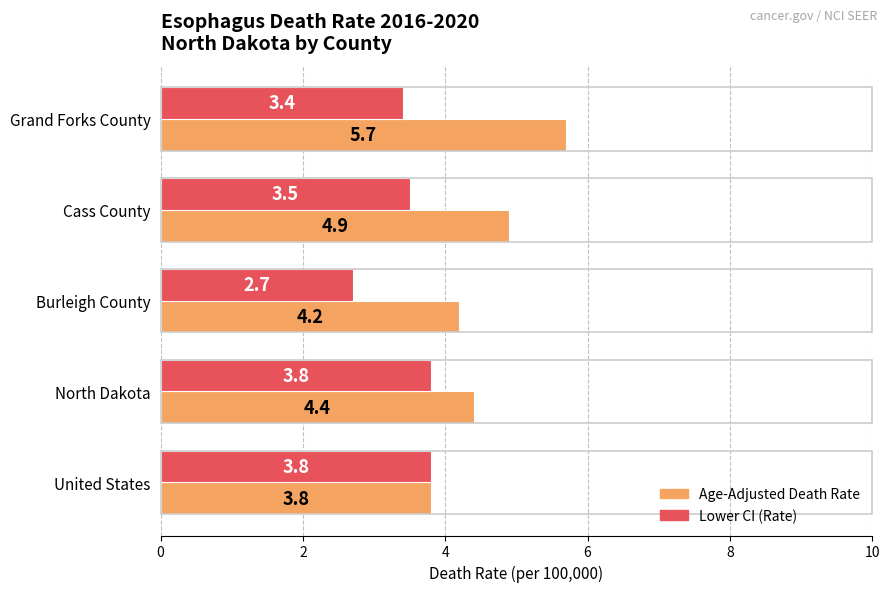

Which series has the largest range (max minus min)?

Age-Adjusted Death Rate